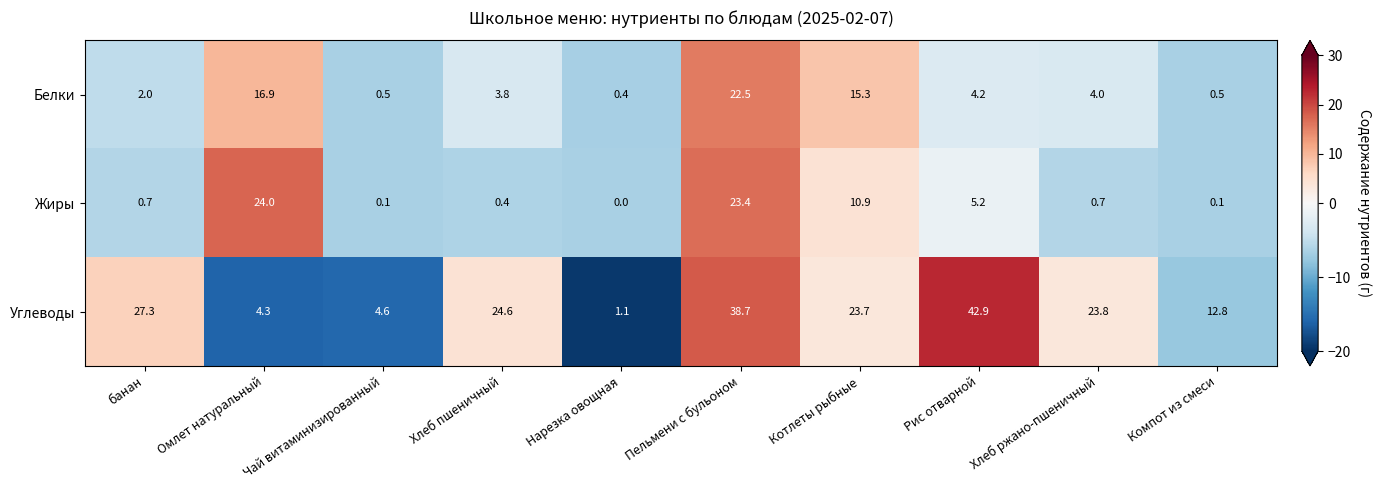

The value of Углеводы at Рис отварной is 21.5. True or false?

False